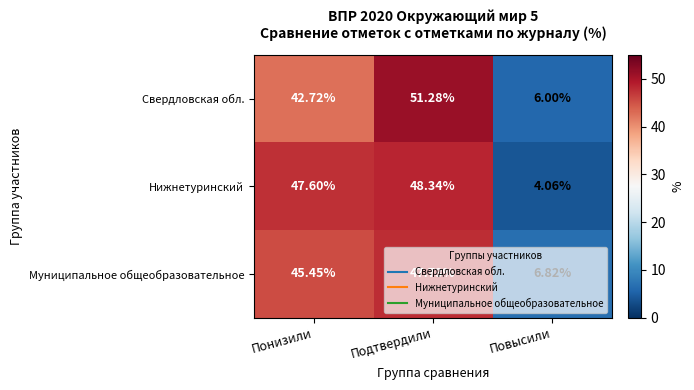

Rank the series at Подтвердили from lowest to highest value.

Муниципальное общеобразовательное, Нижнетуринский, Свердловская обл.